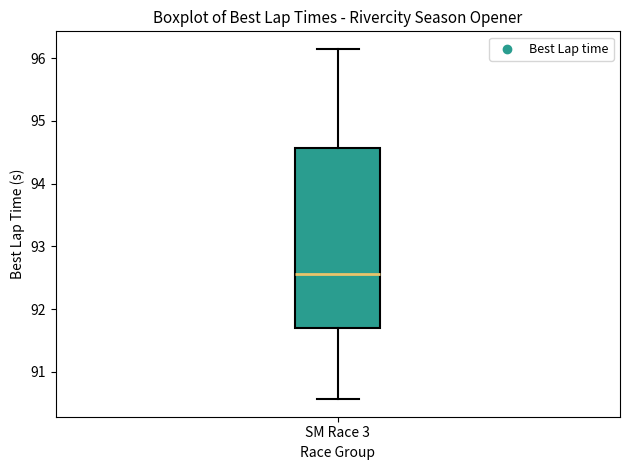

Transcribe this box plot: give where the median line is, the range the box spans, and where the two whiskers end, as read against the y-axis. The values are not printed on the chart, so give them approximately, as read against the axis.

median 92.6, box 91.7 to 94.6, whiskers 90.6 to 96.1